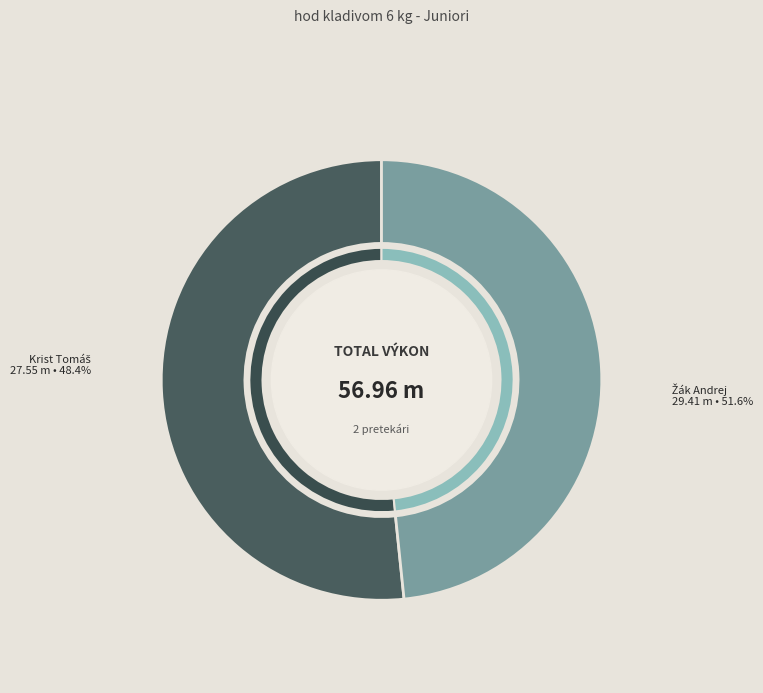

Rank the categories by value from highest to lowest.

Žák Andrej, Krist Tomáš